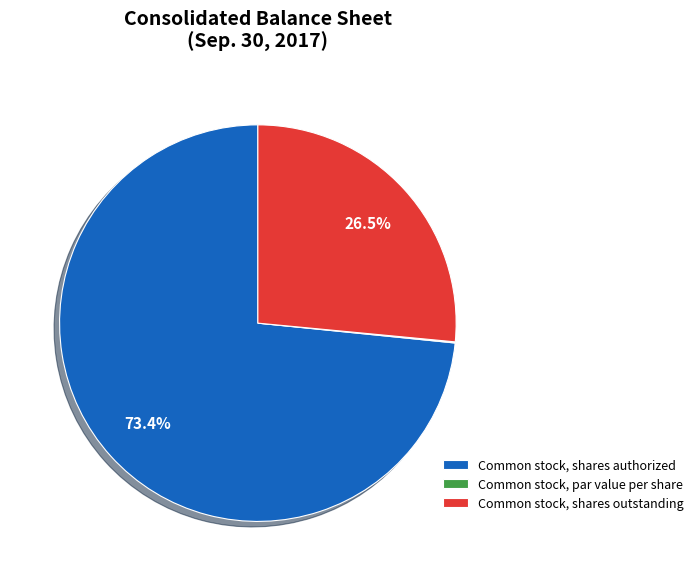

Which slice is the largest?

Common stock, shares authorized